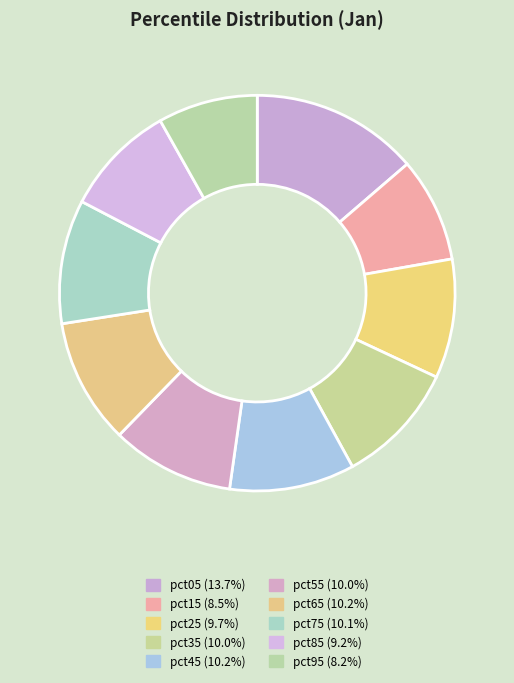

What is the total percentage of pct05 and pct65?

23.9%